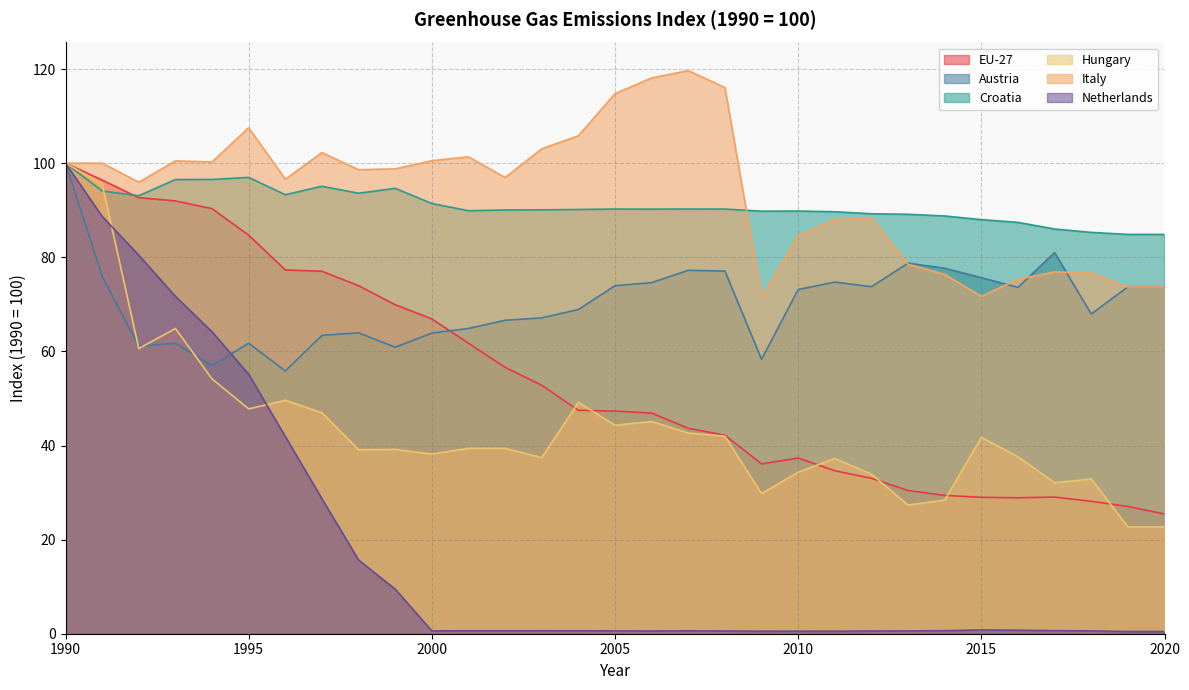

Which category has the highest value across all series?

2007